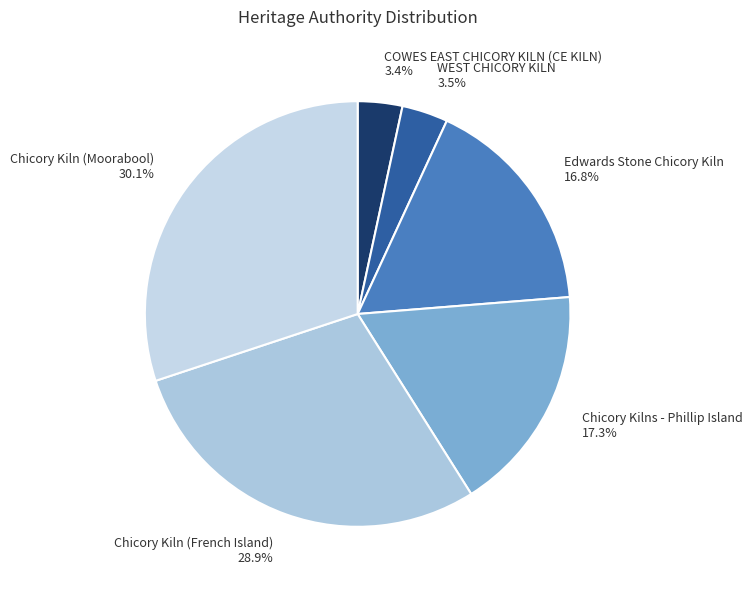

To the nearest percent, what is the difference between the largest and smallest slice percentages?

27%